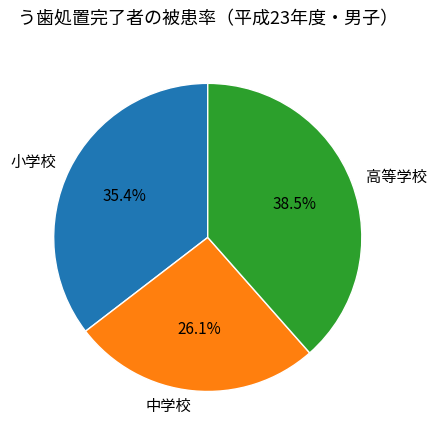

How many segments does this pie chart have?

3